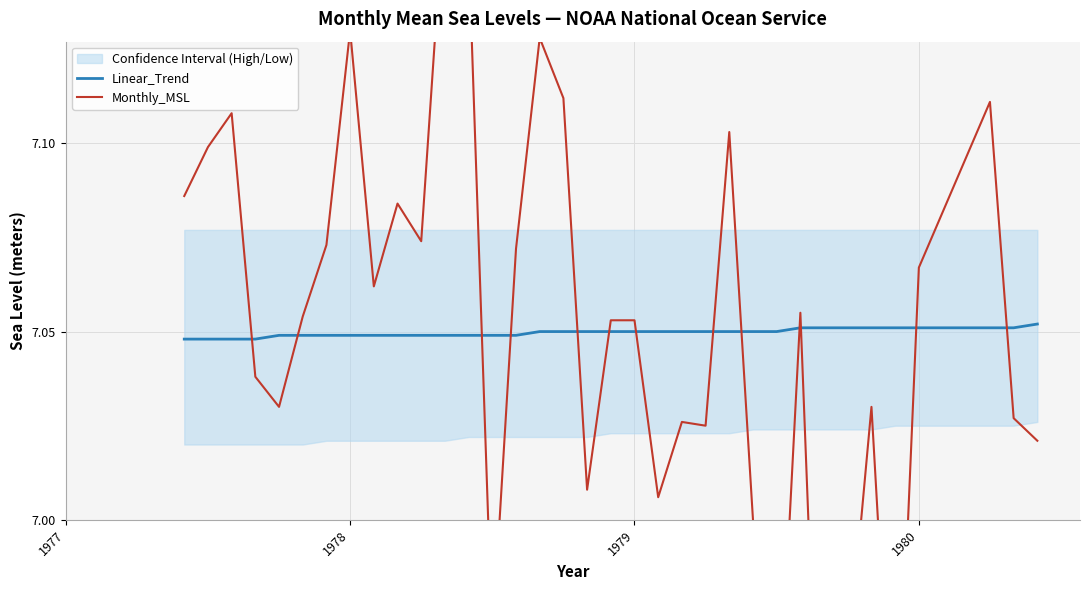

Which series has the largest range (max minus min)?

Monthly_MSL